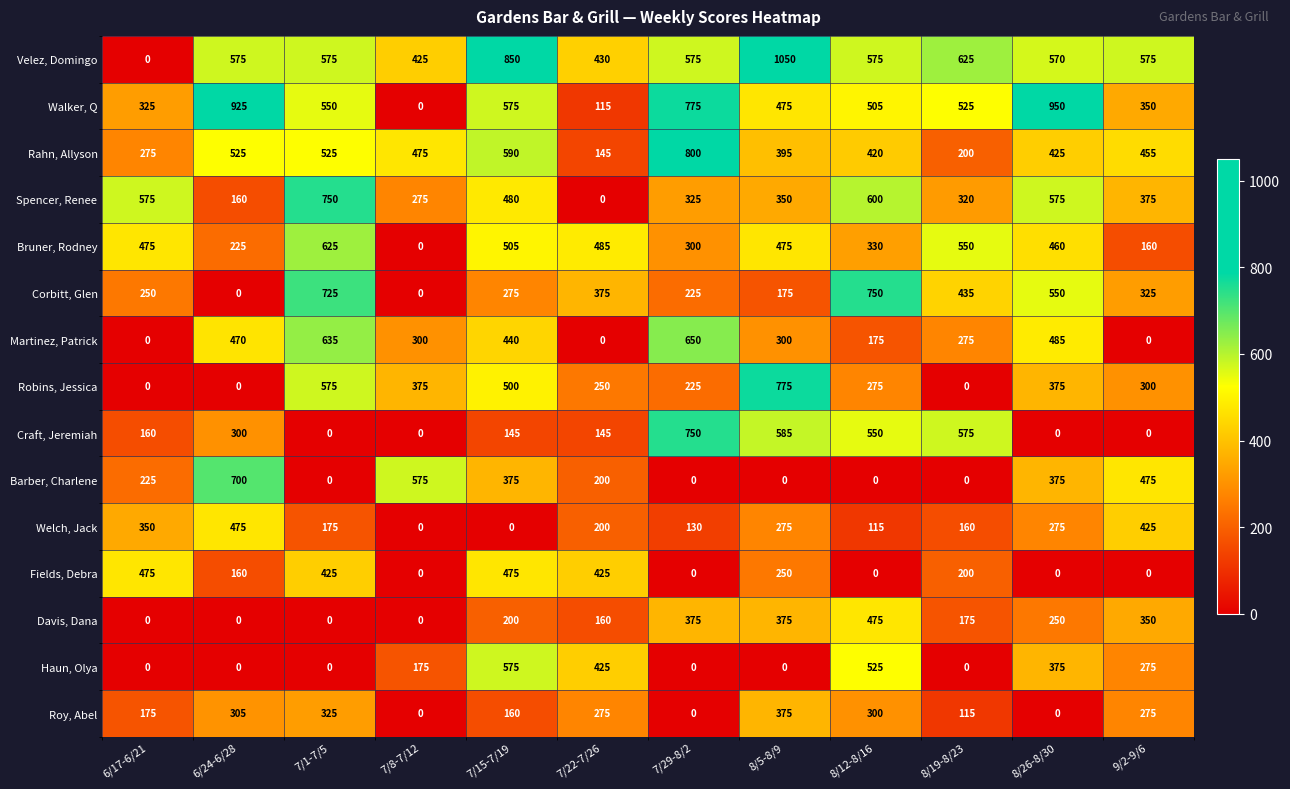

Which series changed the most between 7/1-7/5 and 7/15-7/19?

Haun, Olya